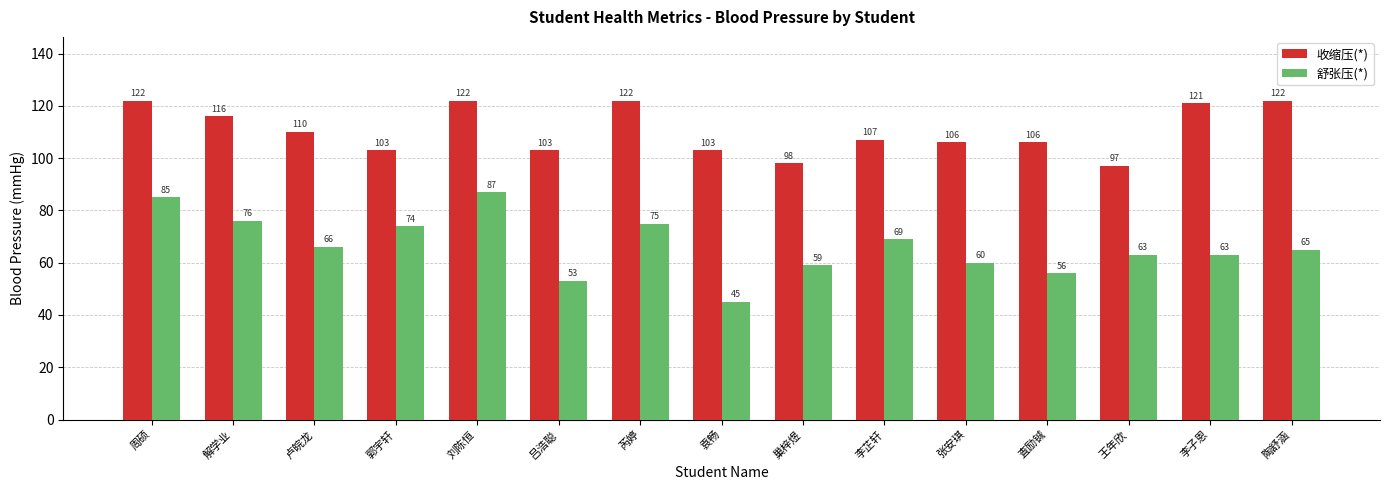

How many values in the 收缩压(*) series are below 107?

7